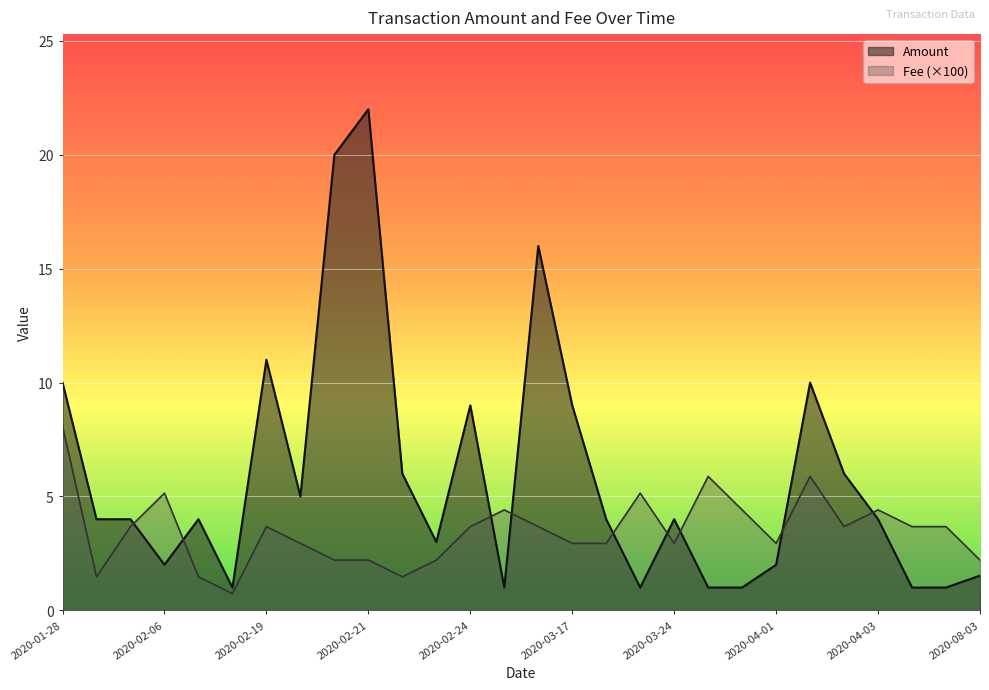

Does the chart display data point markers on the line(s)?

No